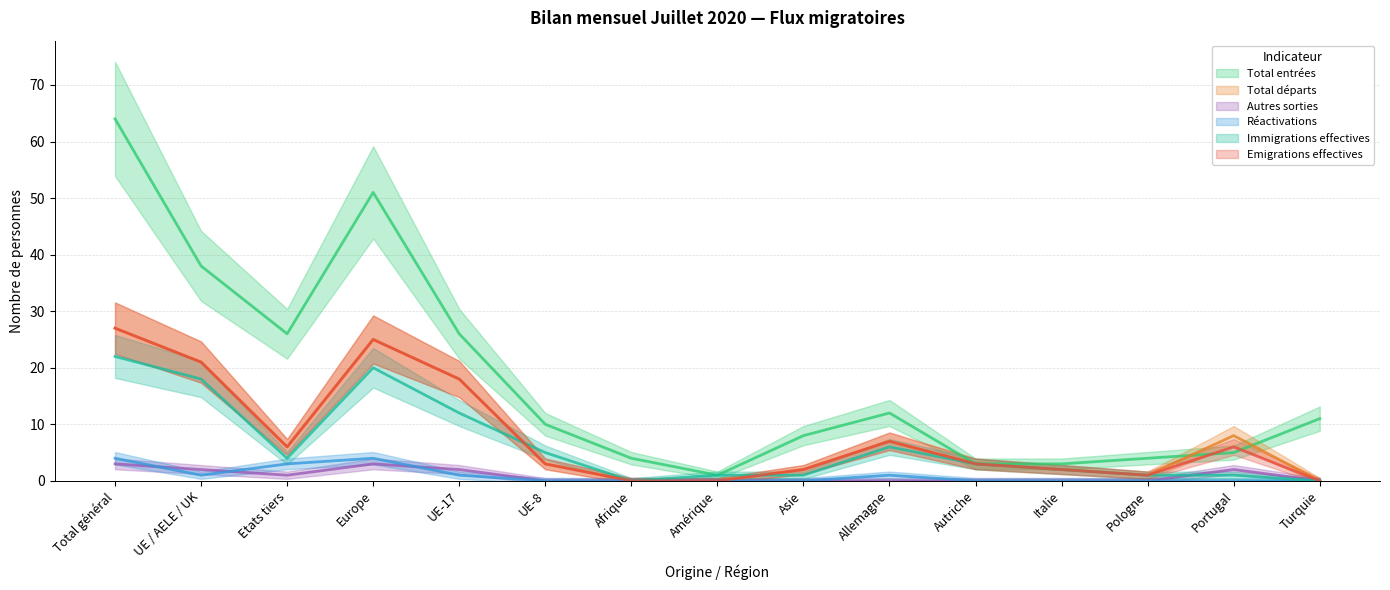

At which label is Réactivations closest to 2?

UE / AELE / UK